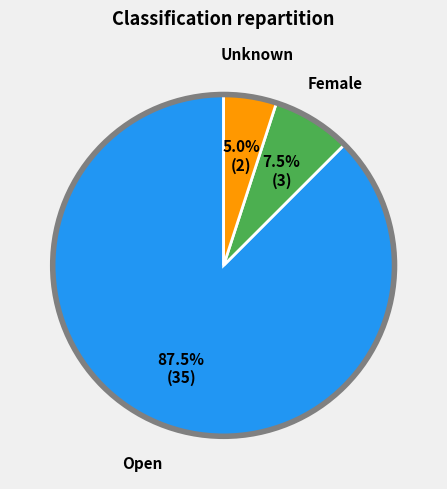

Is it true that Female is 1% of the pie?

False